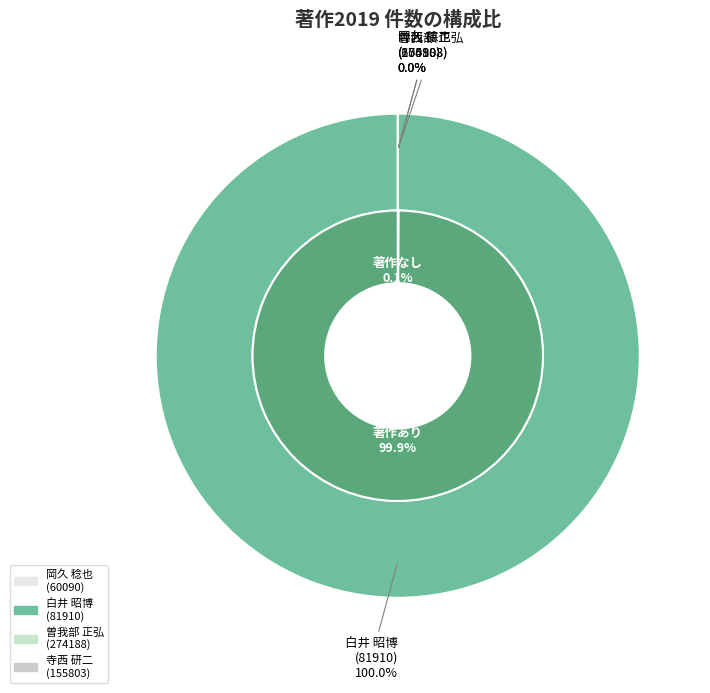

What is the smallest slice in the pie chart?

60090 (岡久 稔也)